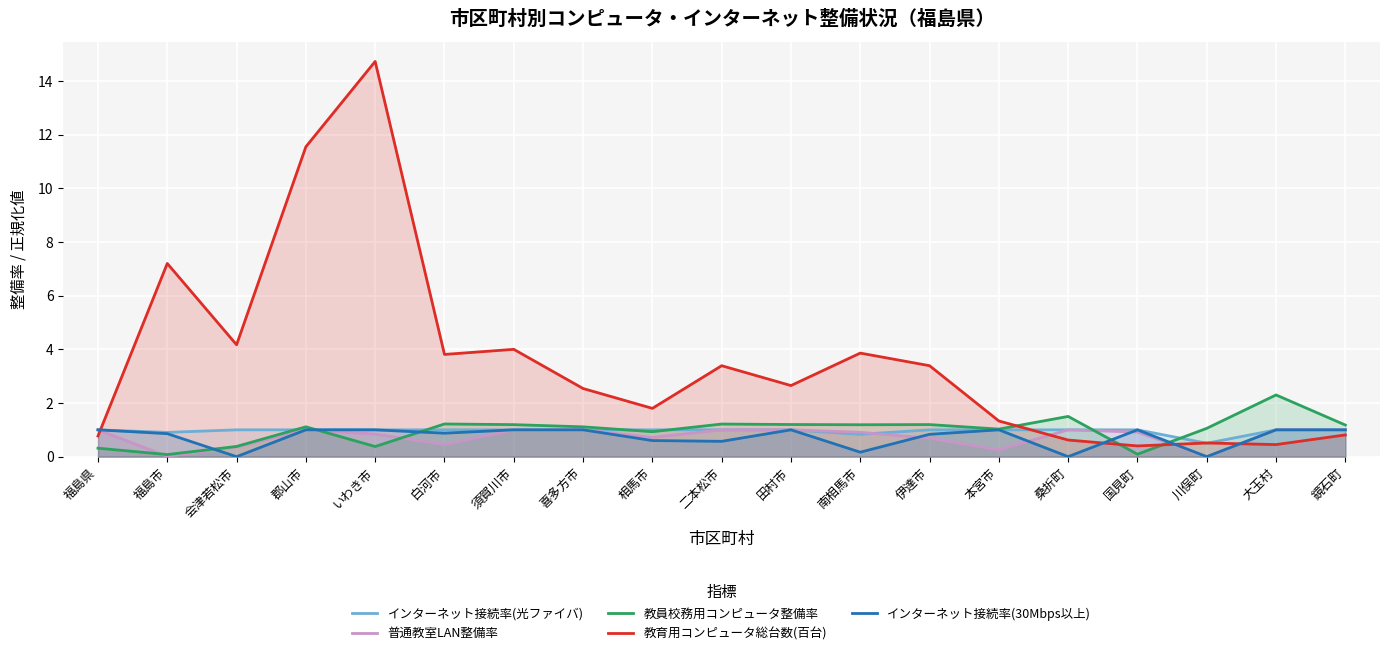

What is the spread (max minus min) of values at 会津若松市?

4.2